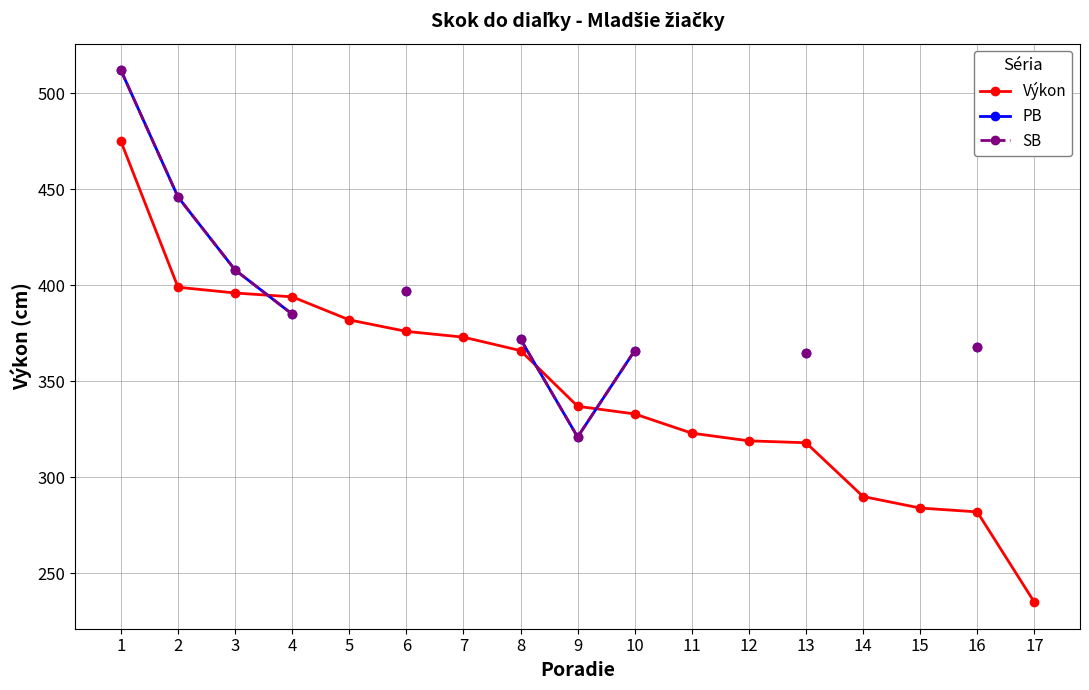

Where is Výkon nearest to the value 355?

8